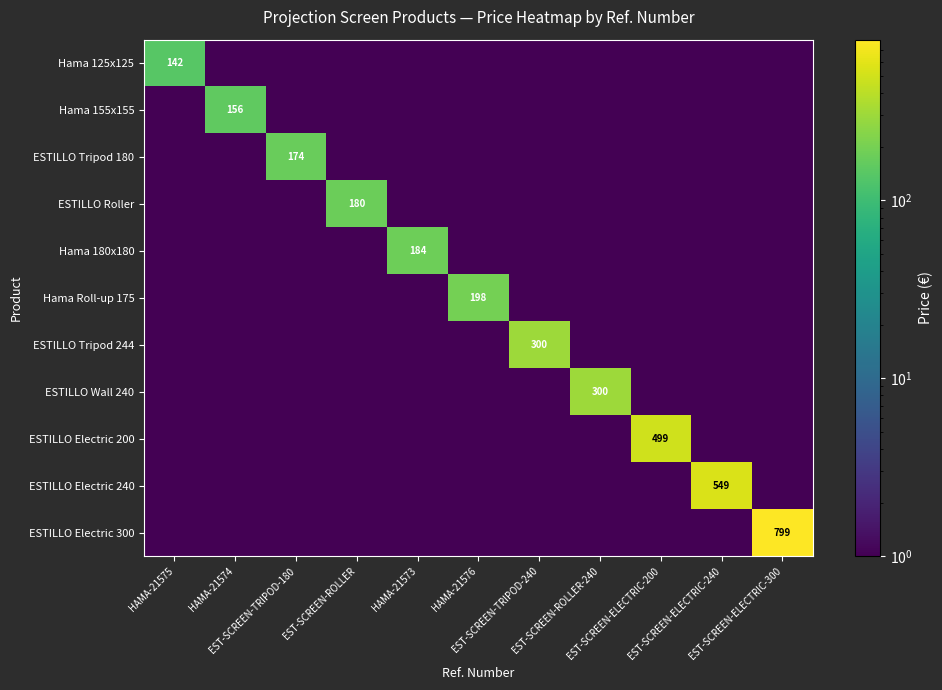

Is it true that Hama 180x180 equals 0.1 at EST-SCREEN-ROLLER?

False